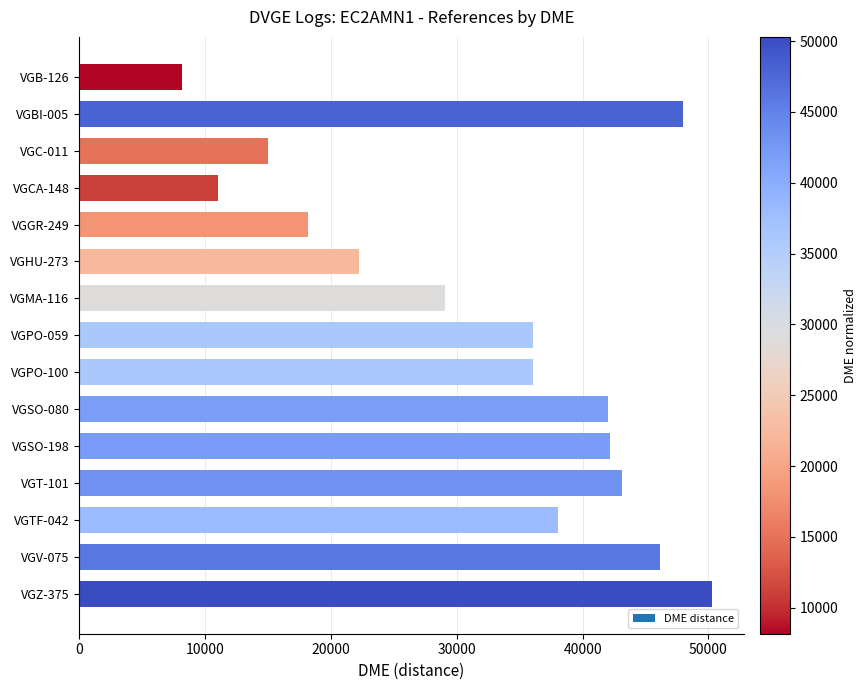

Is it true that the value at VGB-126 is 11657?

False